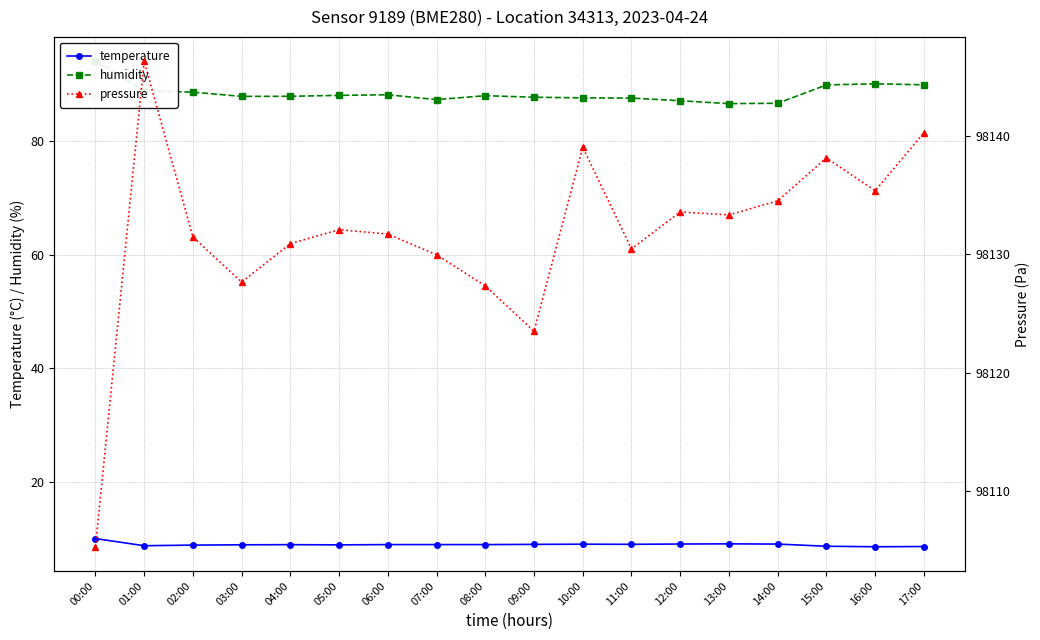

What is the total value across all series at 14:00?

98230.3